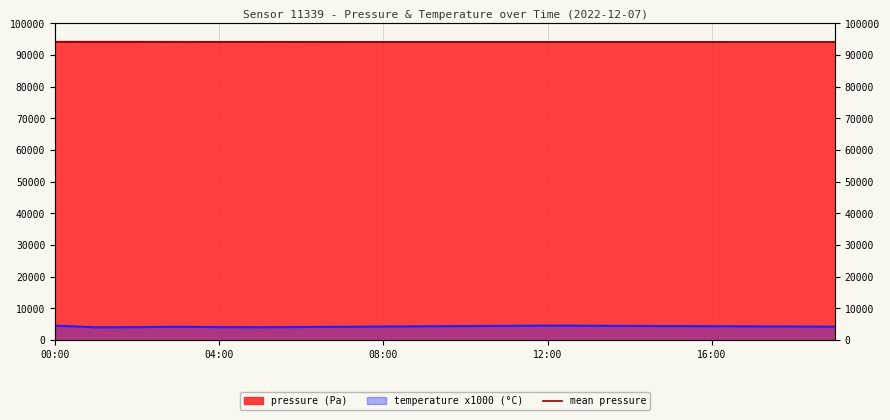

What is the maximum value shown in the chart?

94341.2